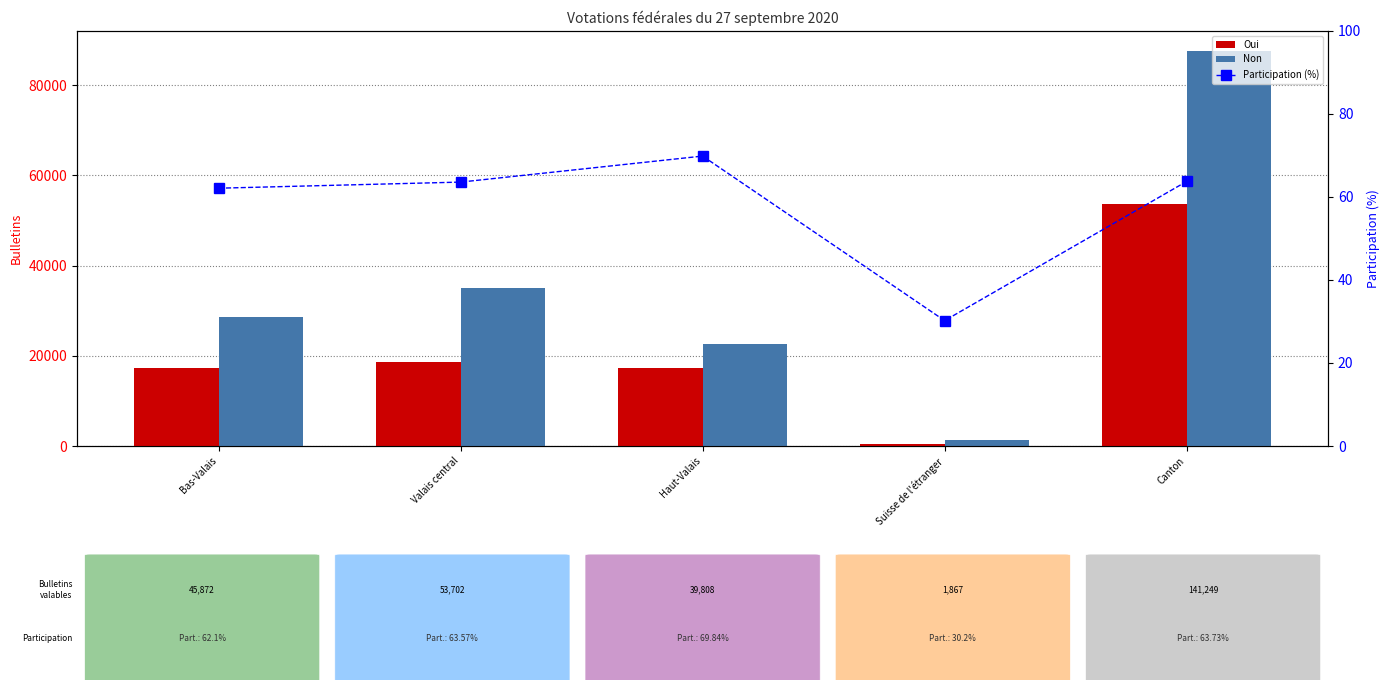

Are the bars grouped side by side (vs. stacked)?

Yes